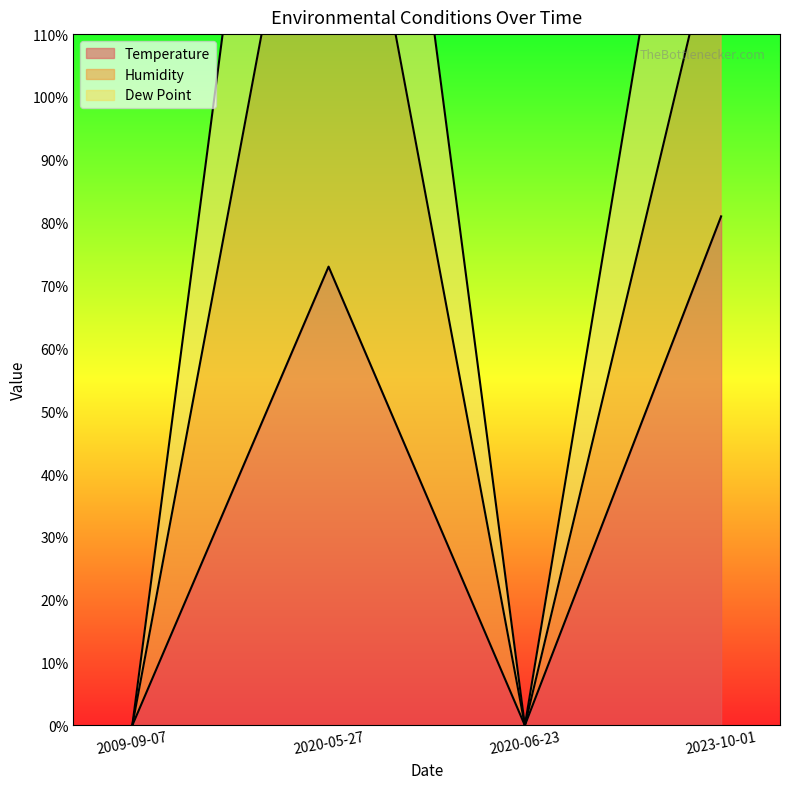

At which label is Temperature closest to 40?

2020-05-27